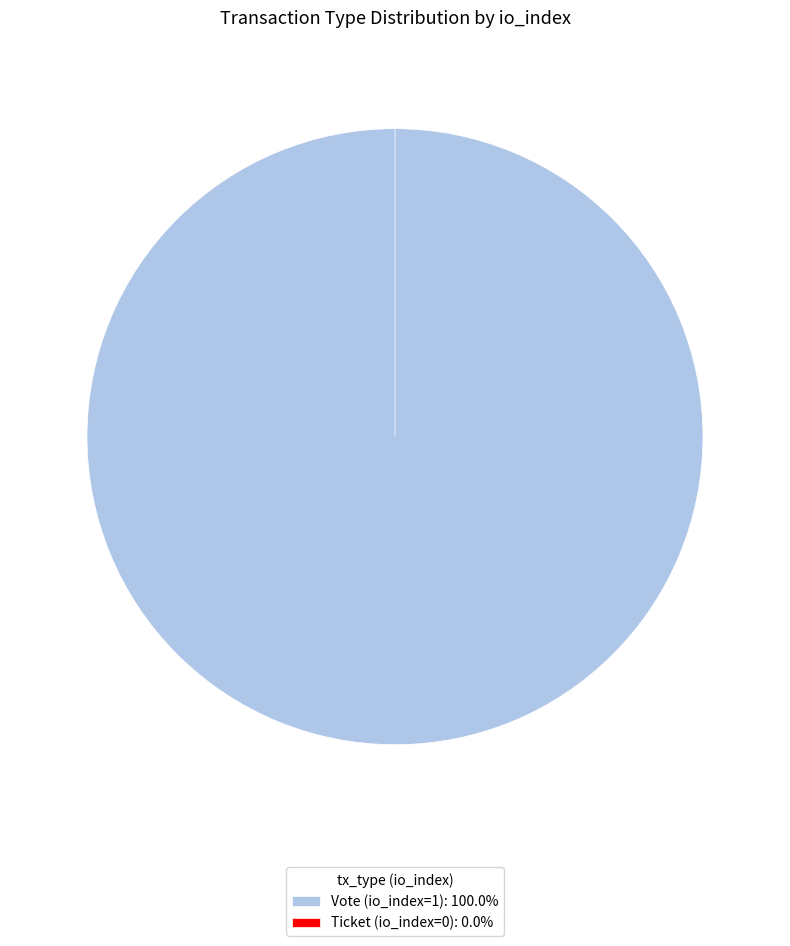

Between Ticket (io_index=0) and Vote (io_index=1), which is larger?

Vote (io_index=1)